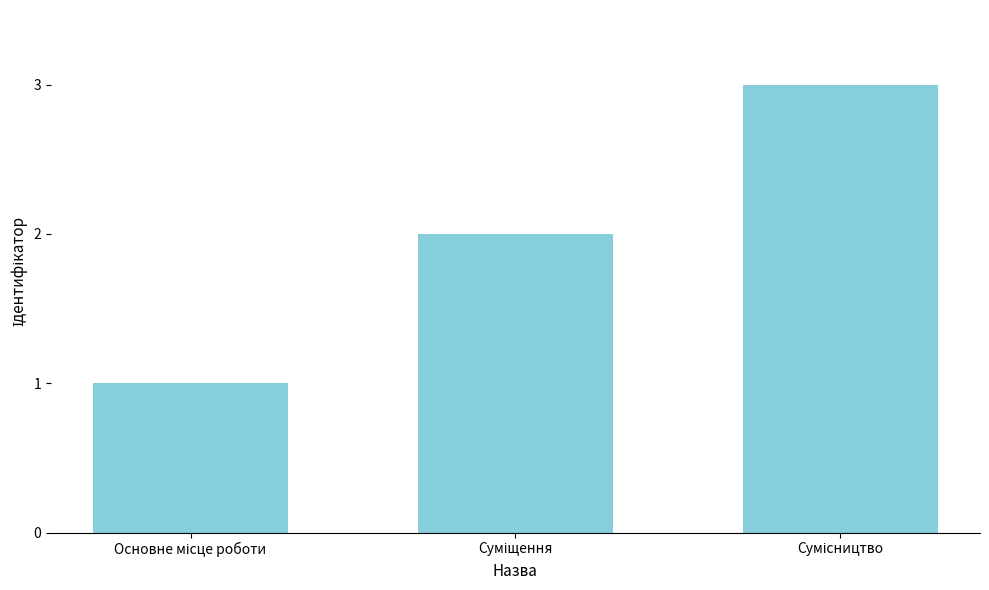

How many values are below 2?

1